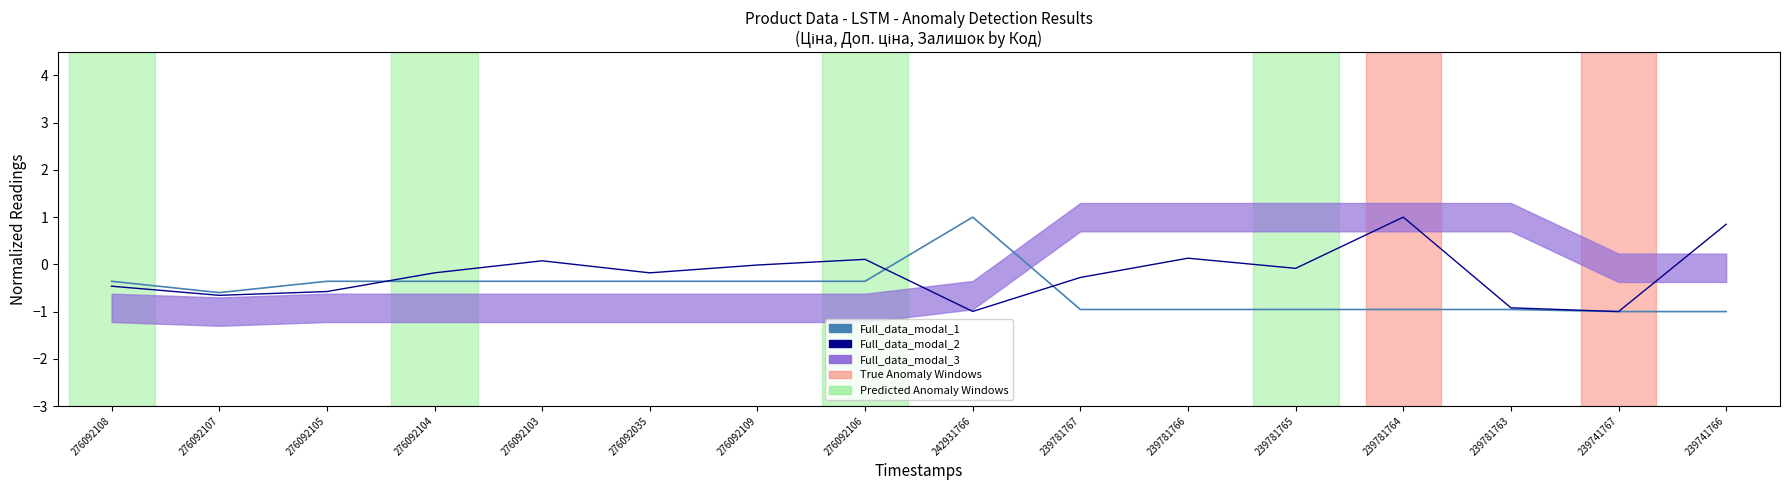

Rank the categories by Full_data_modal_1 value from highest to lowest.

242931766, 276092108, 276092105, 276092104, 276092103, 276092035, 276092109, 276092106, 276092107, 239781767, 239781766, 239781765, 239781764, 239781763, 239741767, 239741766